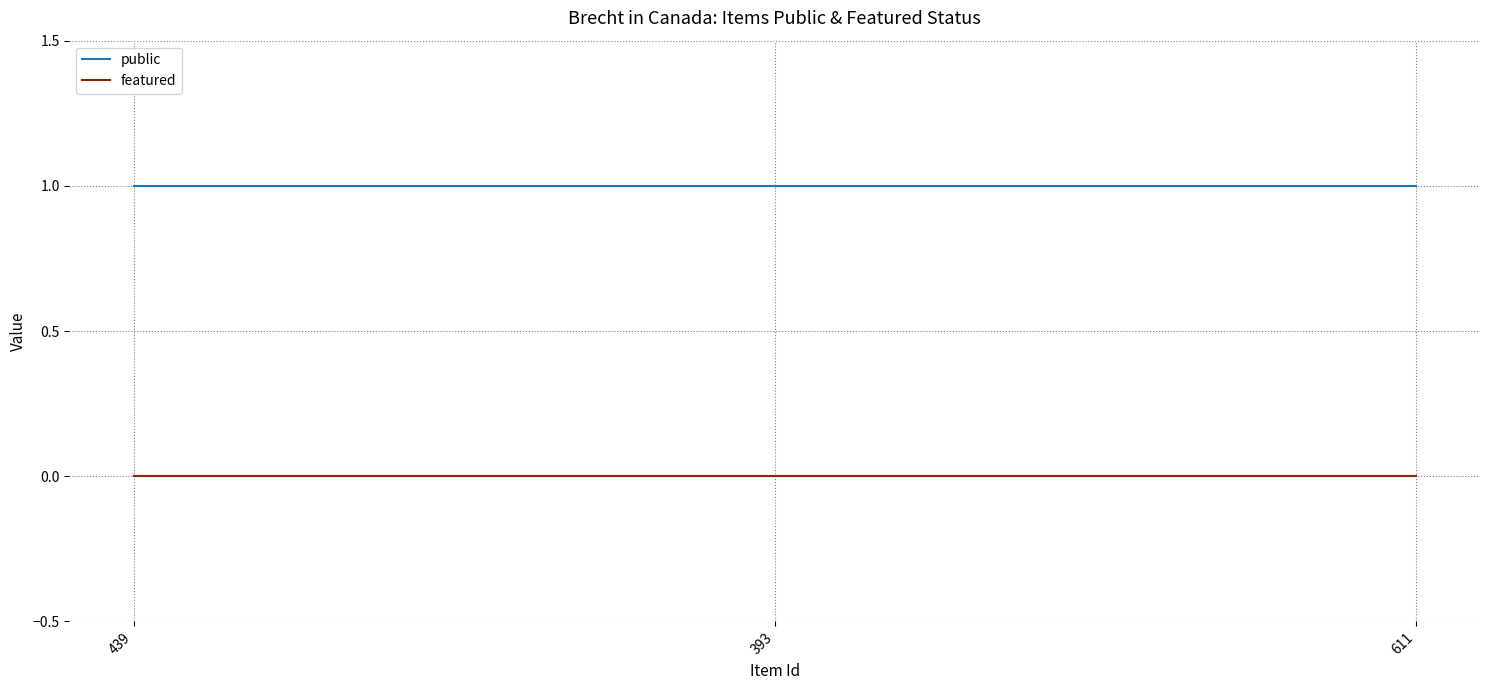

Which series has the largest total across all categories?

public